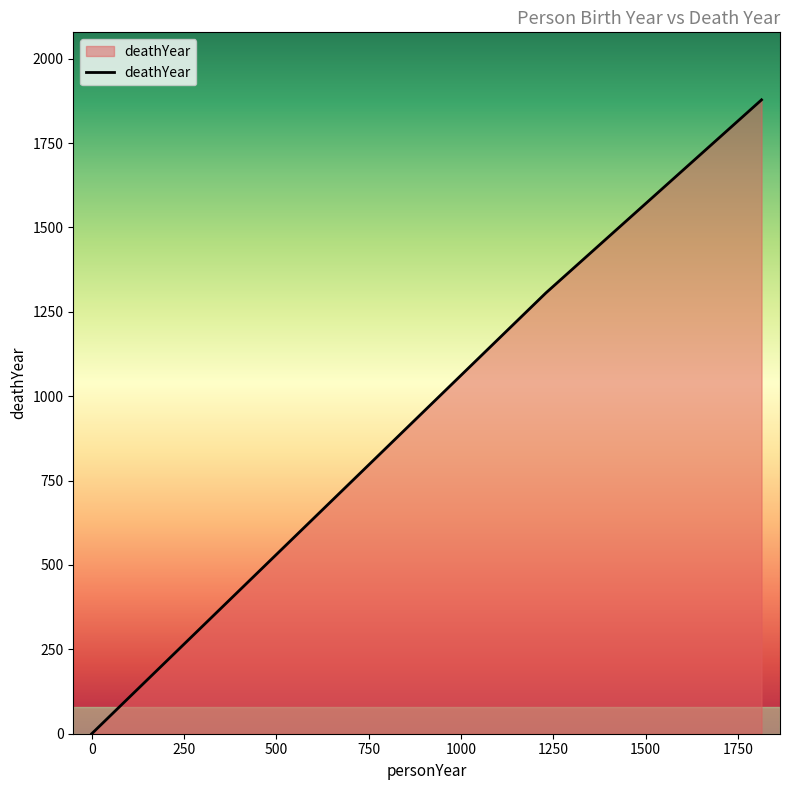

How many distinct data groups are displayed?

1